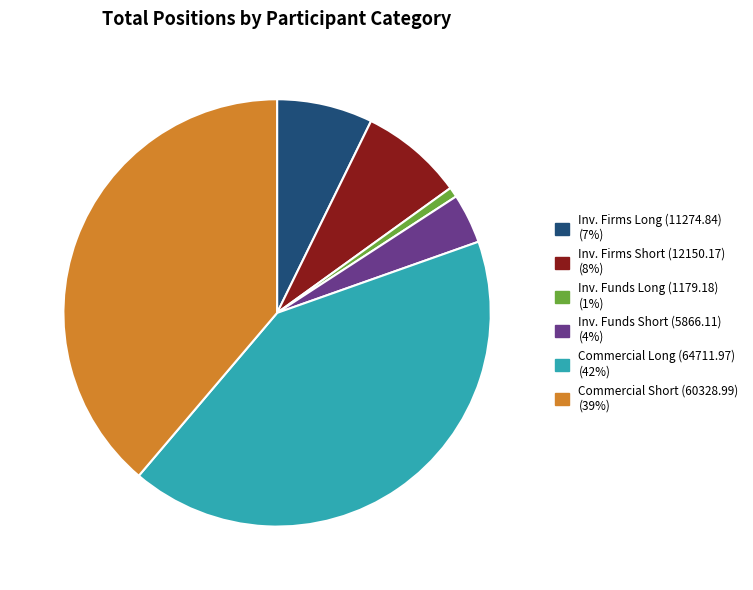

Does any single category account for the majority?

No